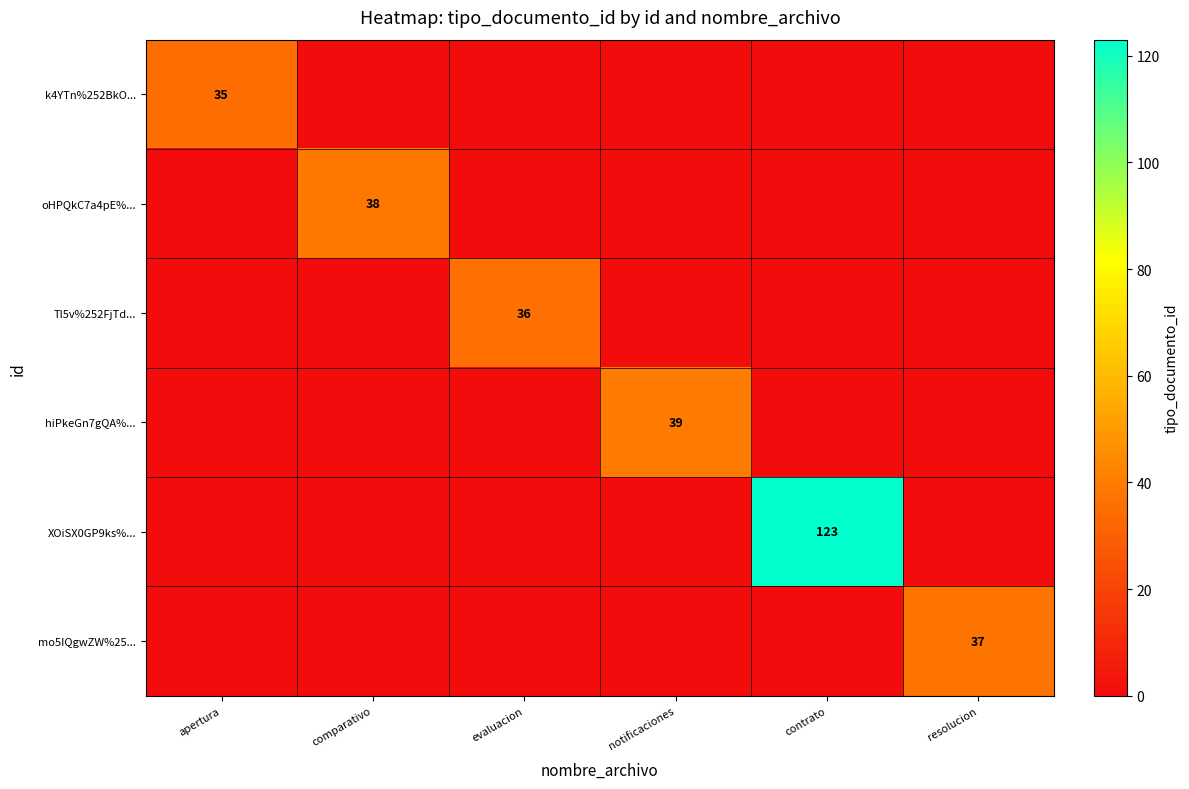

The hiPkeGn7gQA%... series shows 13 at notificaciones. True or false?

False